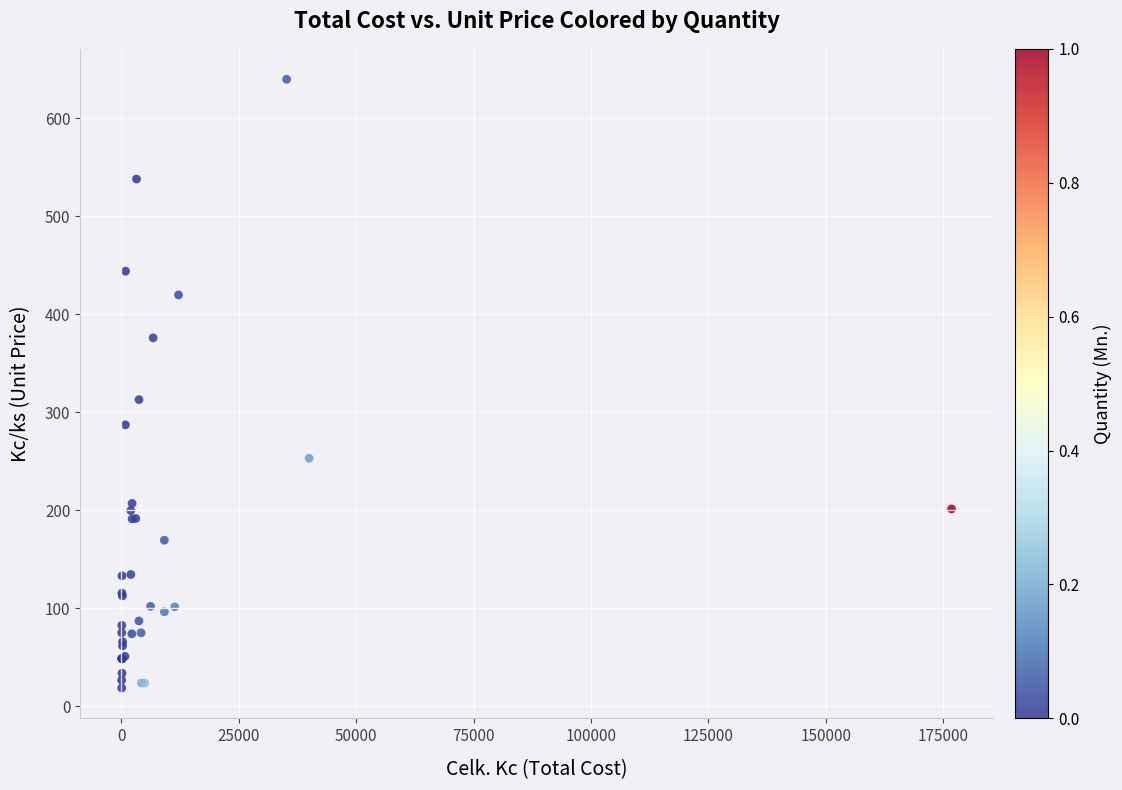

What Y value in the scatter plot is closest to 329?

312.8